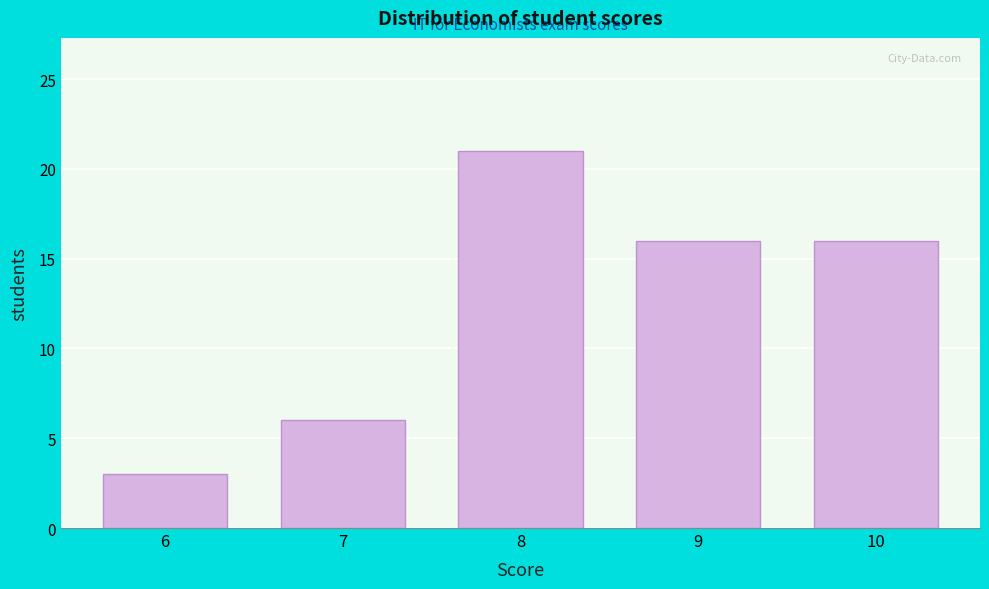

Reading left to right, list every bar in this chart as the range it spans on the x-axis followed by its height. The values are not printed on the chart, so give them approximately, as read against the axis.

5.5 to 6.5: 3
6.5 to 7.5: 6
7.5 to 8.5: 21
8.5 to 9.5: 16
9.5 to 10.5: 16